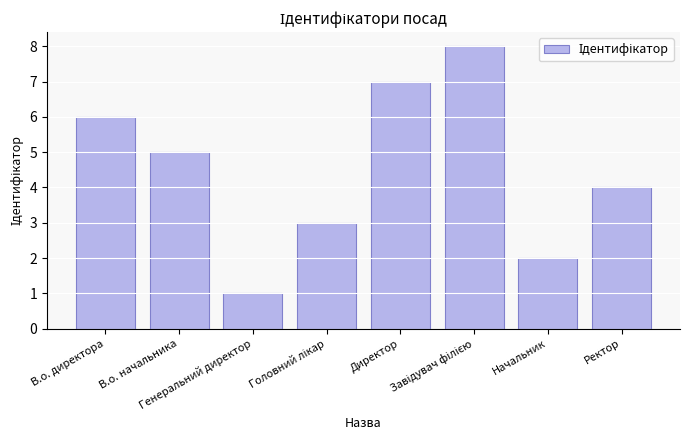

Reading left to right, extract all data points from this chart.

6	5	1	3	7	8	2	4